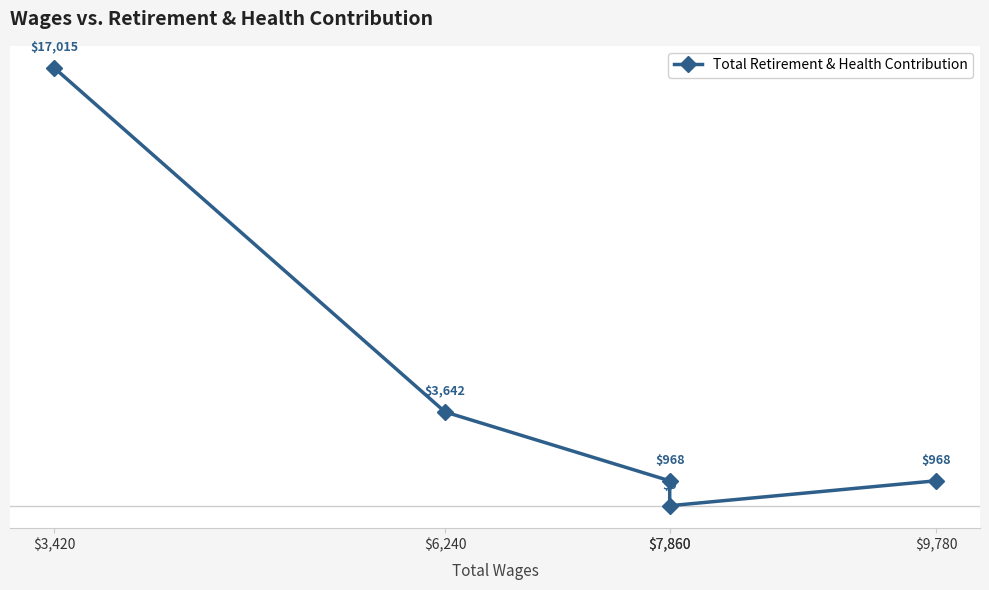

At which label is the value closest to 8507?

$6,240